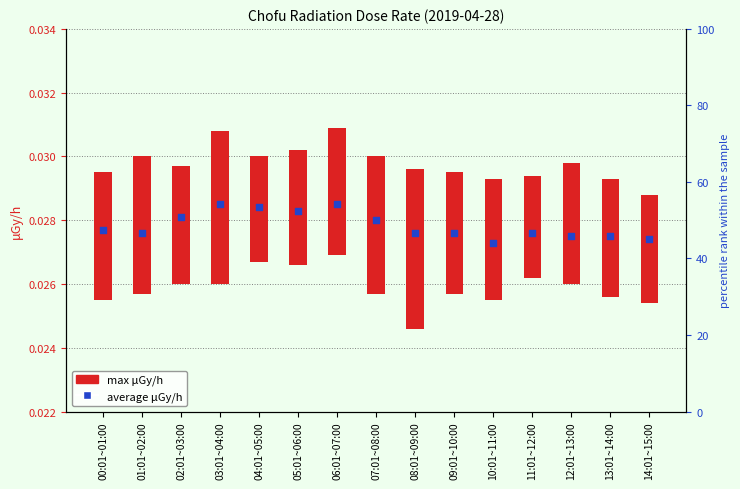

Which series has the widest spread of Y values?

max μGy/h